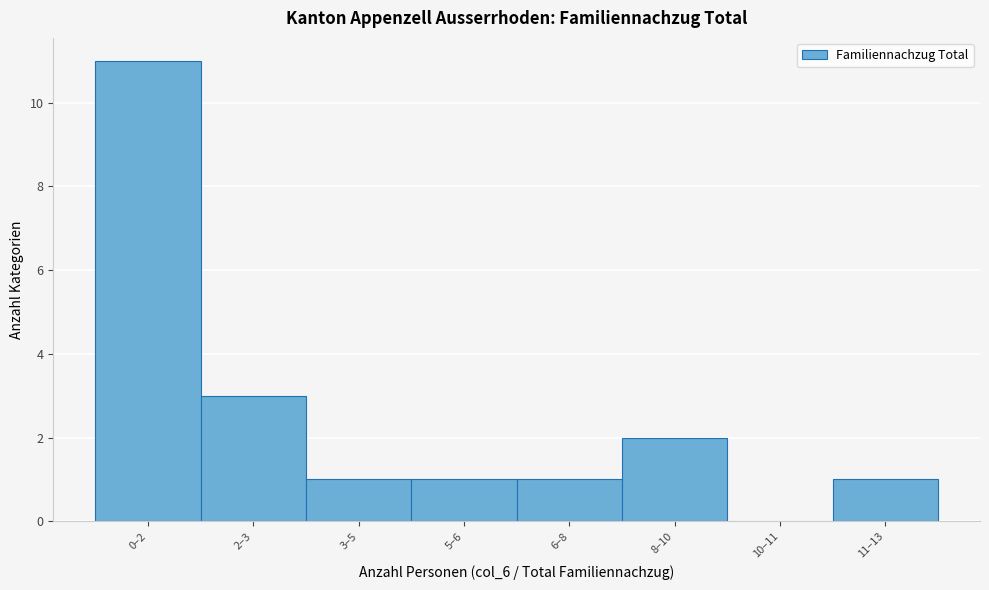

Reading right to left, transcribe all the data shown in this chart.

11–13=1	10–11=0	8–10=2	6–8=1	5–6=1	3–5=1	2–3=3	0–2=11